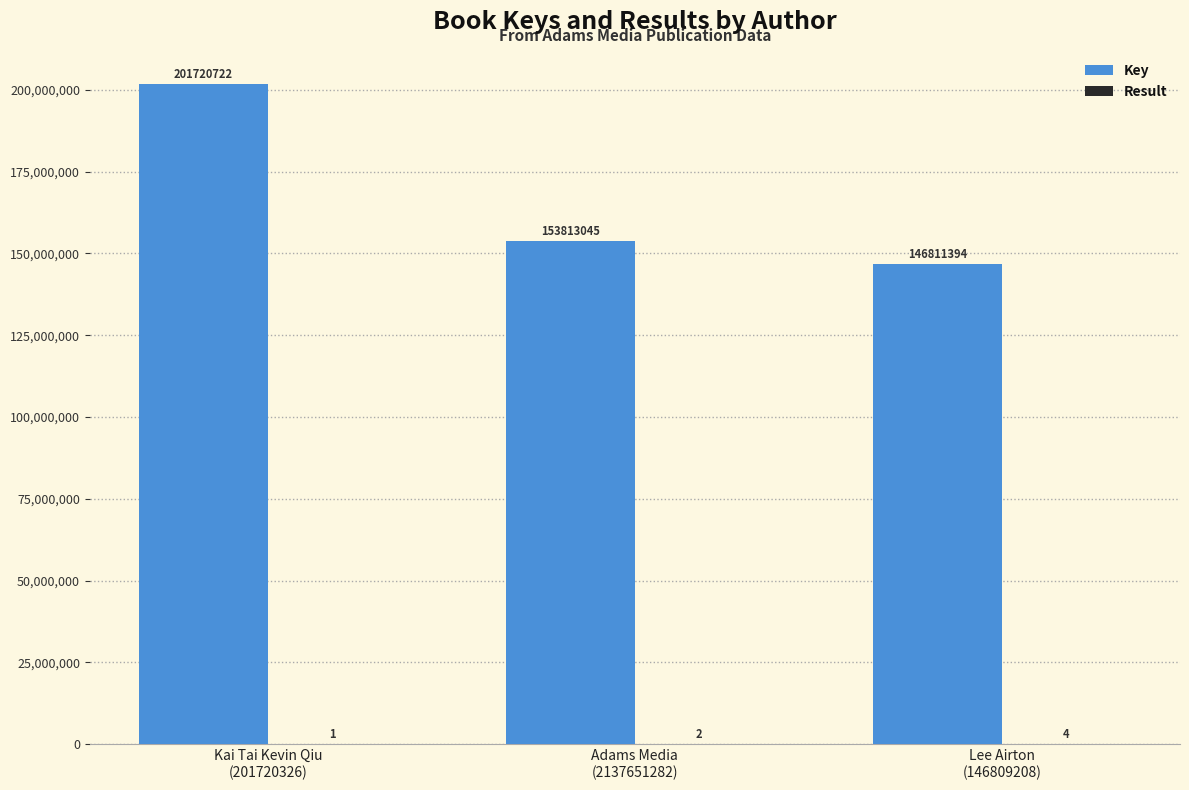

How many series are shown in this chart?

2